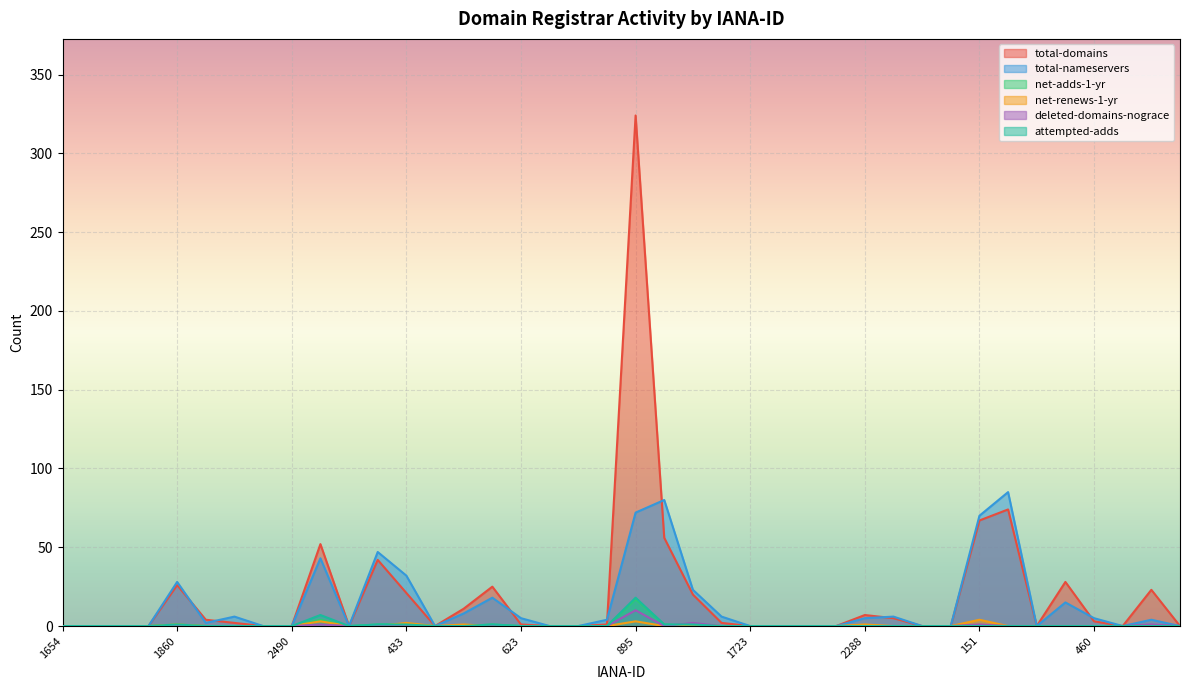

Which series has the widest spread of values?

total-domains